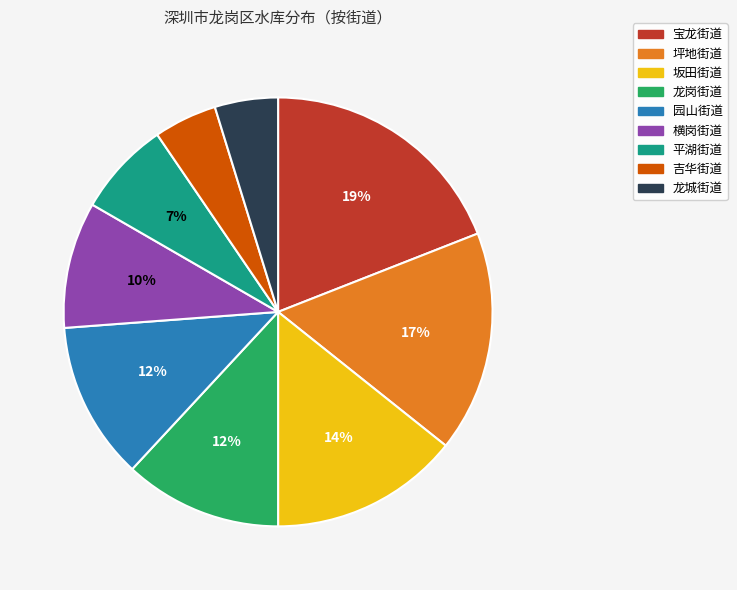

What is the largest slice in the pie chart?

宝龙街道